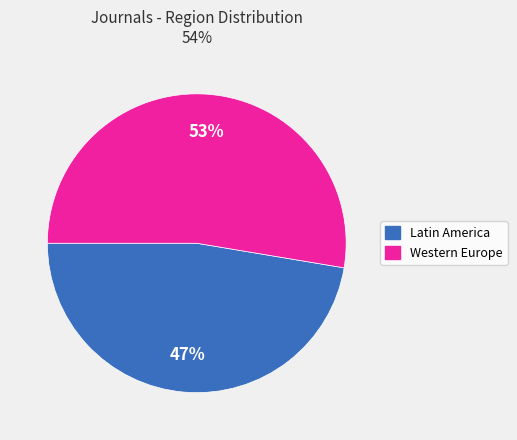

To the nearest percent, what is the combined percentage of Latin America and Western Europe?

100%